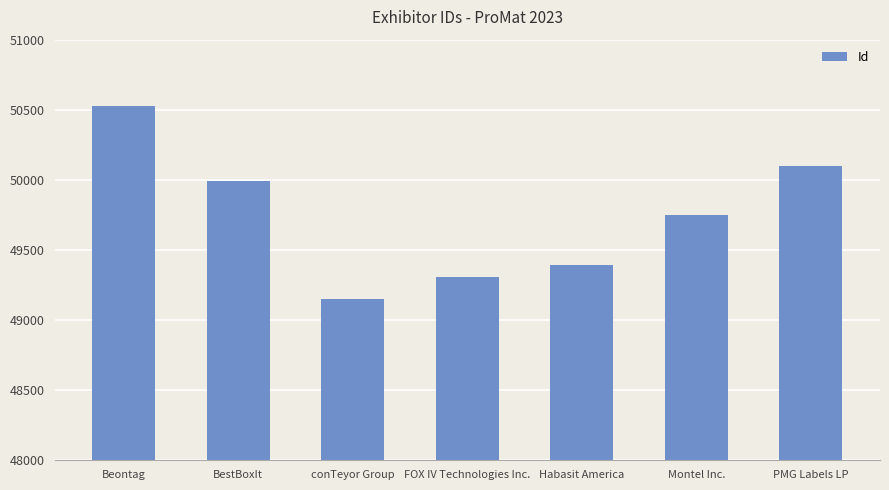

What is the sum of the values at Beontag and Montel Inc.?

100277